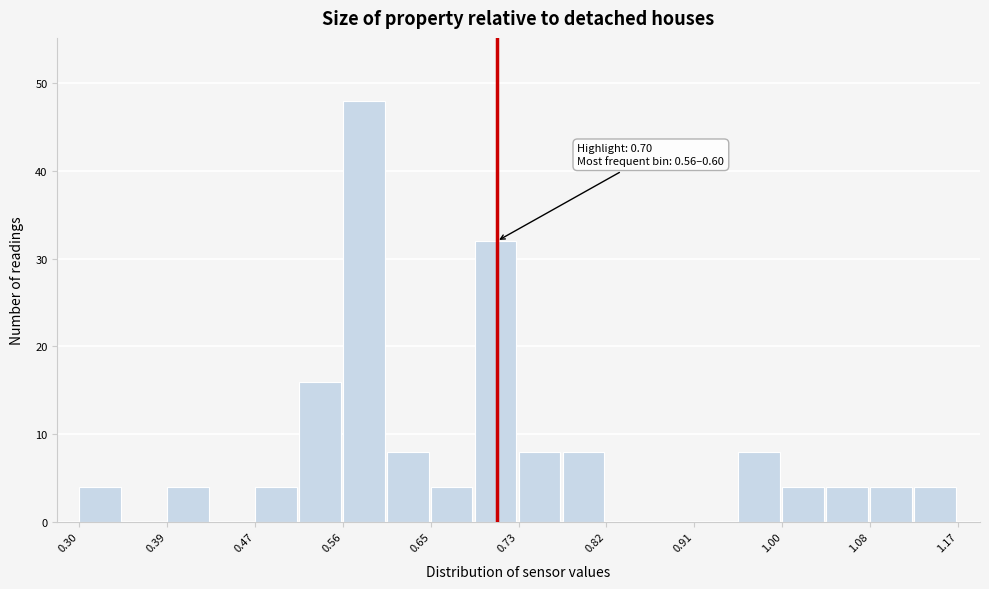

Which range on the x-axis has the tallest bar?

0.56 to 0.60